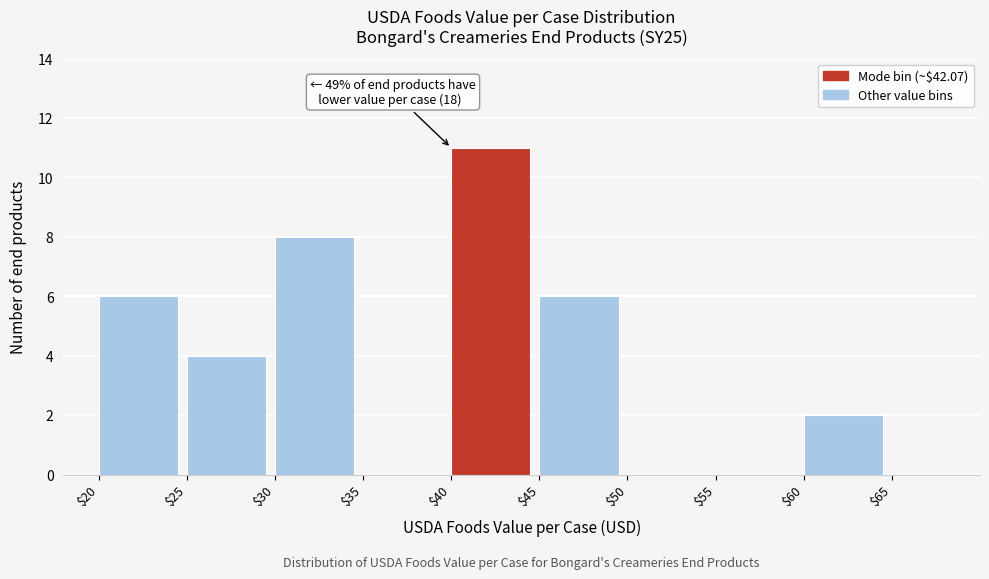

Which range on the x-axis has the tallest bar?

$40 to $45